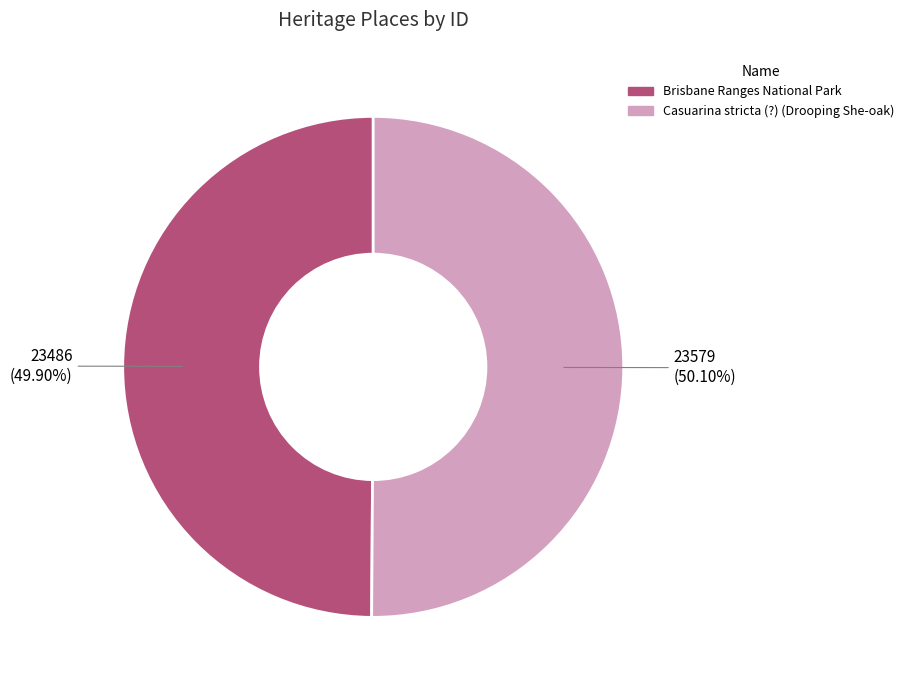

What is the ratio of the value at Brisbane Ranges National Park to the value at Casuarina stricta (?) (Drooping She-oak)?

1.0